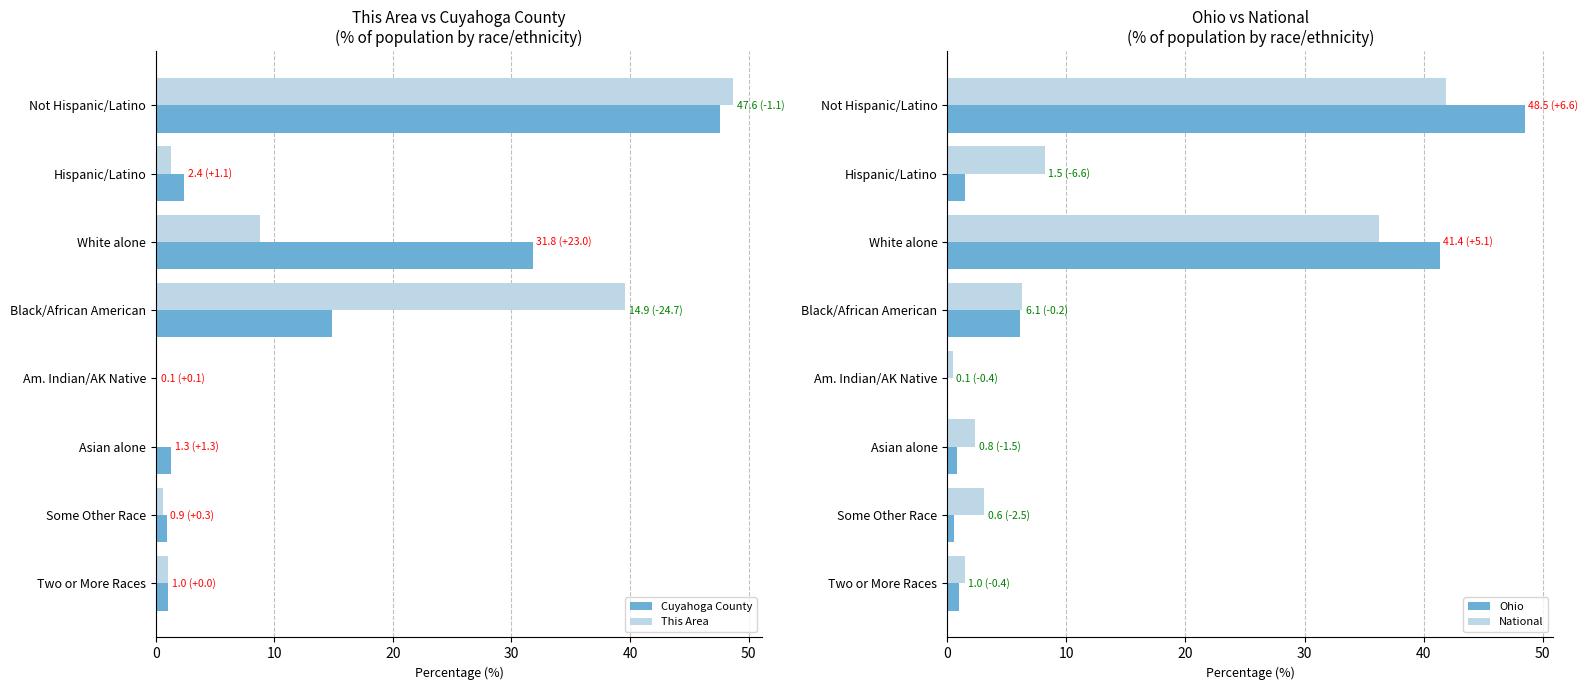

What is the approximate value of This Area at Black/African American?

39.6